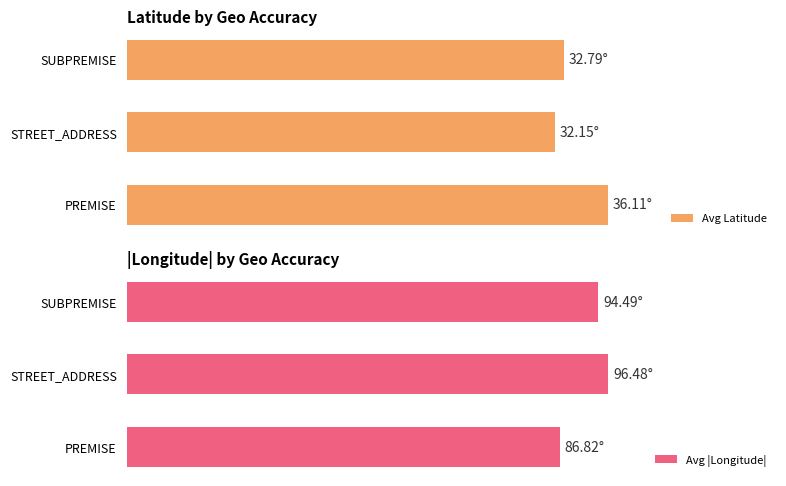

What is the value of the Avg Latitude bar at the 3rd from the left?

32.8